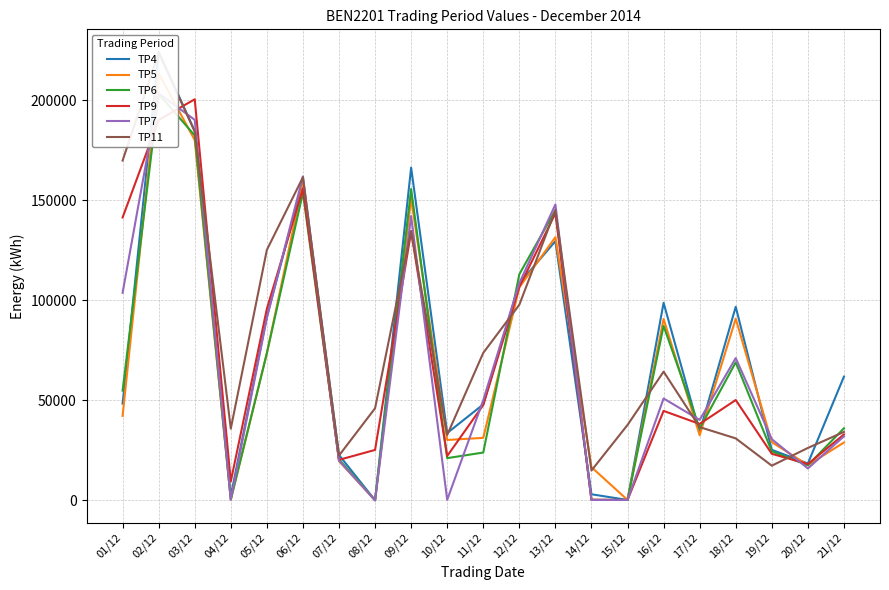

Which series has the largest range (max minus min)?

TP4